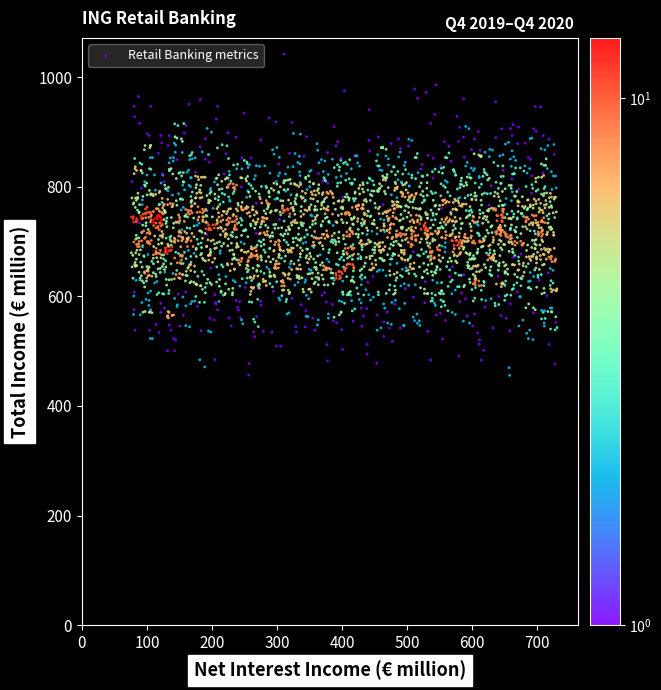

What is the range of X values (max minus min)?

654.2